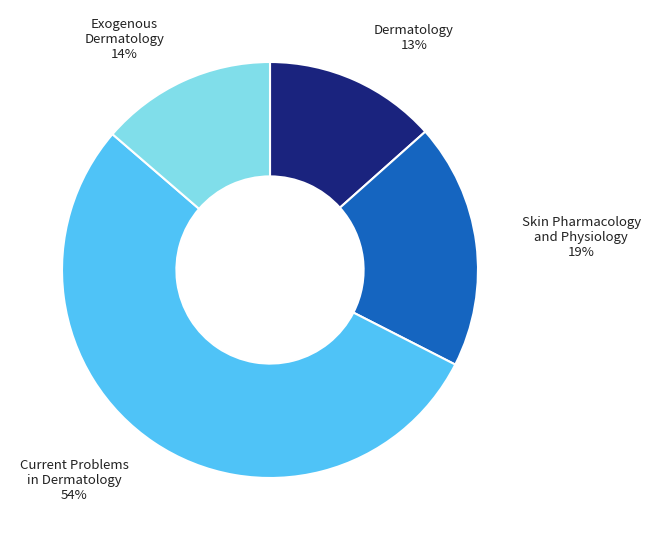

Which slice is the largest?

Current Problems in Dermatology